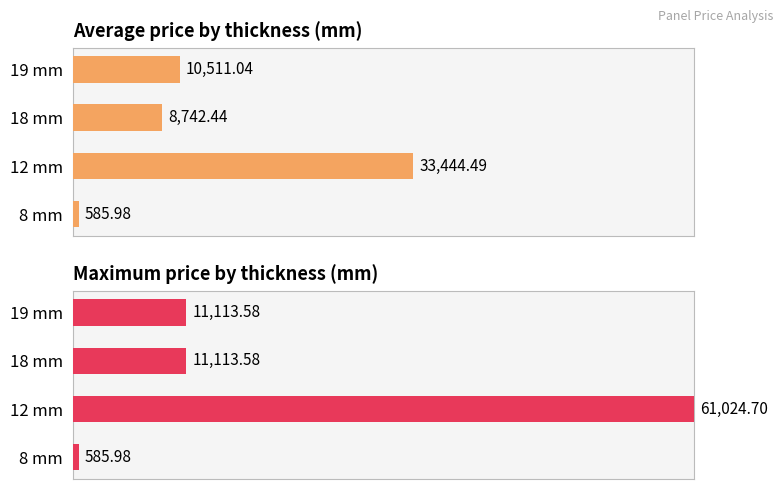

Rank the series by their average value, from lowest to highest.

Average price, Maximum price